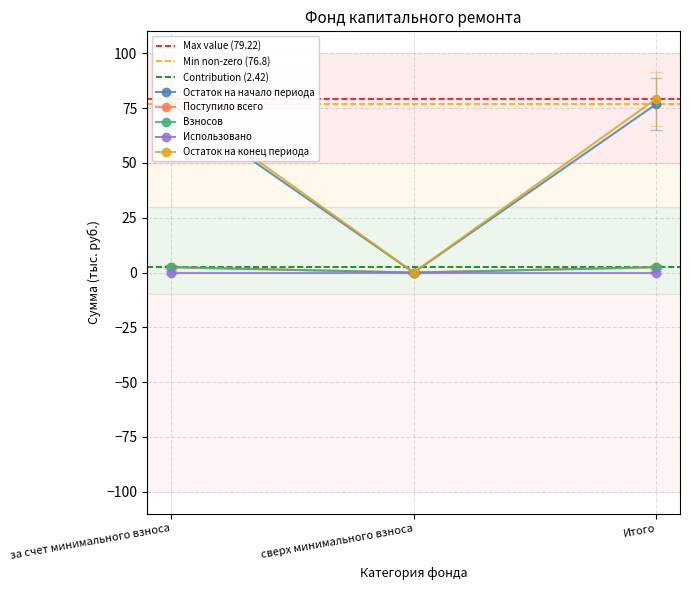

What is the sum of all Остаток на начало периода values?

129.1